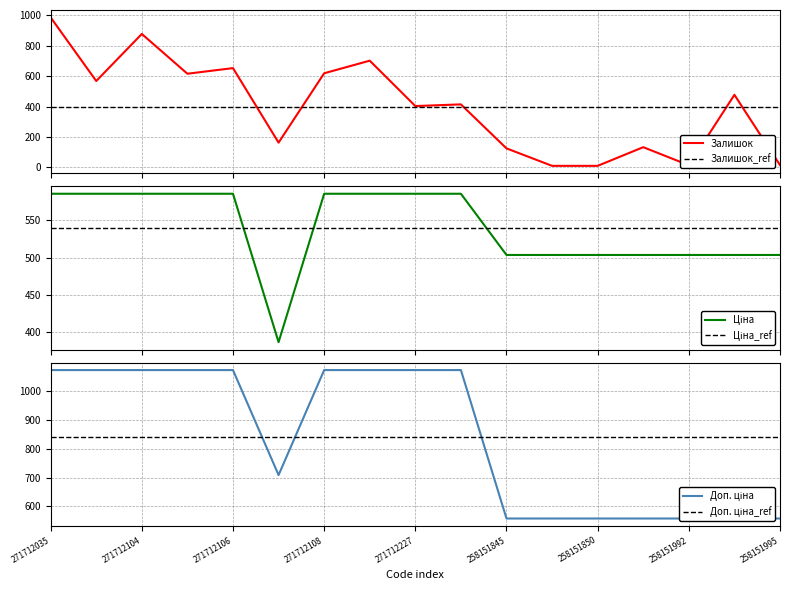

How many data points in Ціна are less than 585?

8